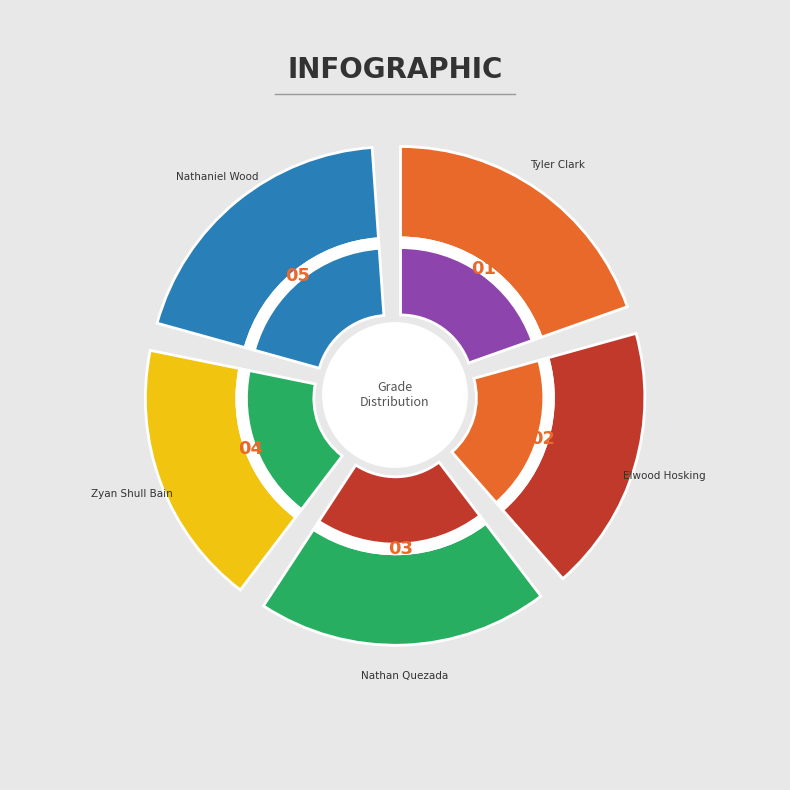

Is Nathan Quezada the majority of the pie?

No